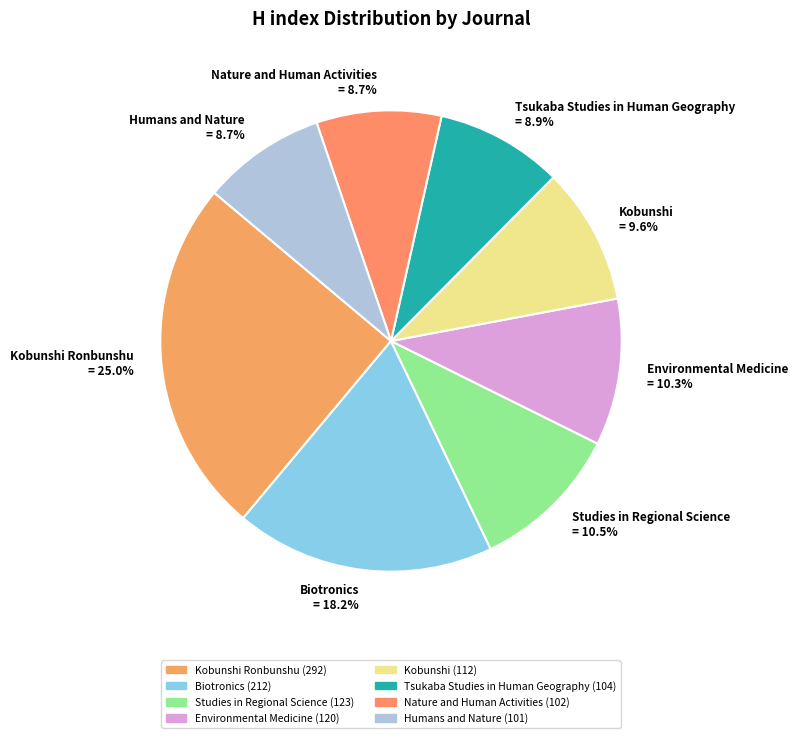

What is the largest slice in the pie chart?

Kobunshi Ronbunshu = 25.0%